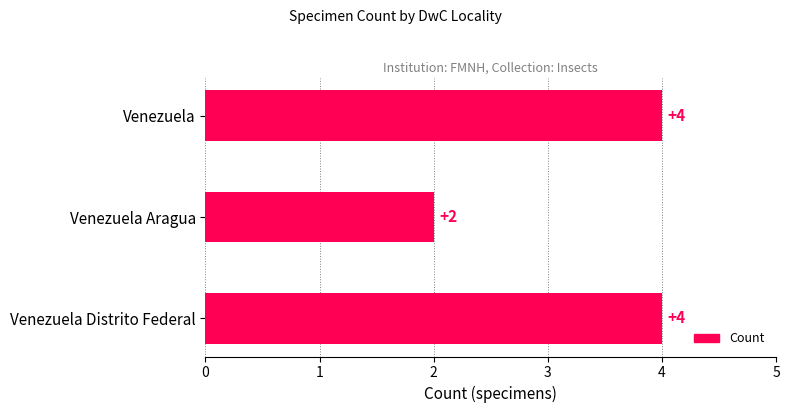

What is the maximum value shown in the chart?

4